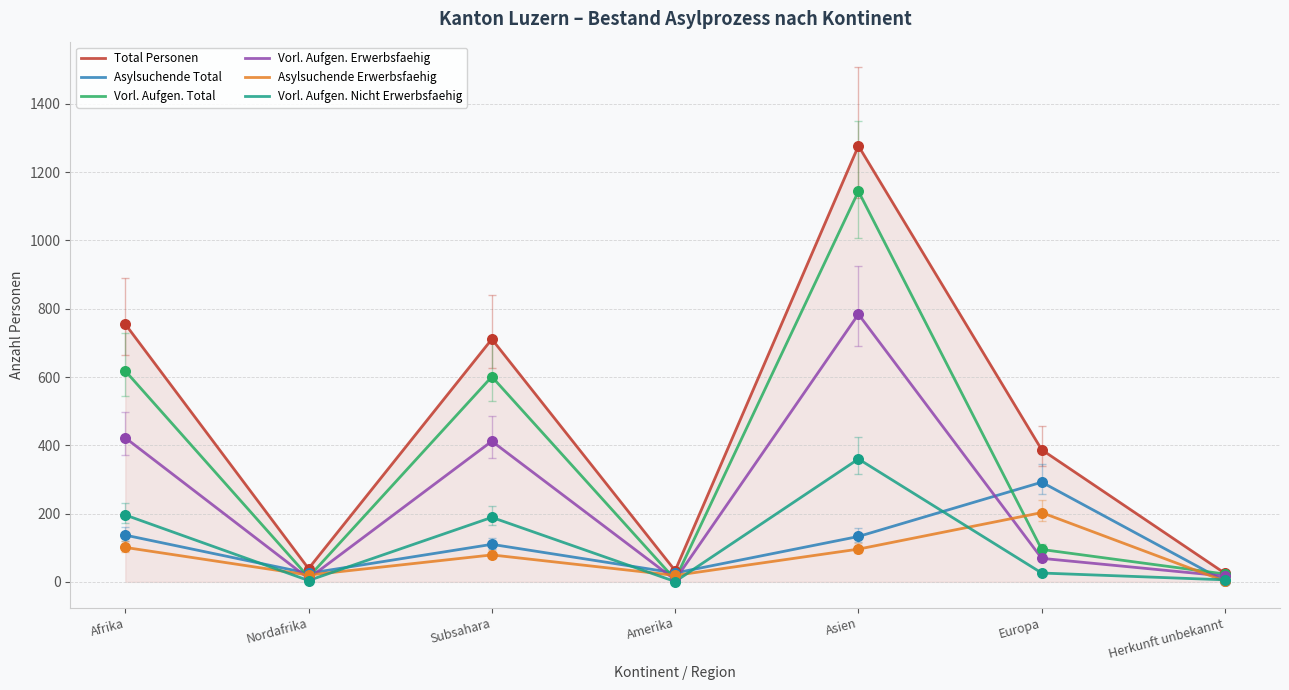

What is the total value across all series at Nordafrika?

112